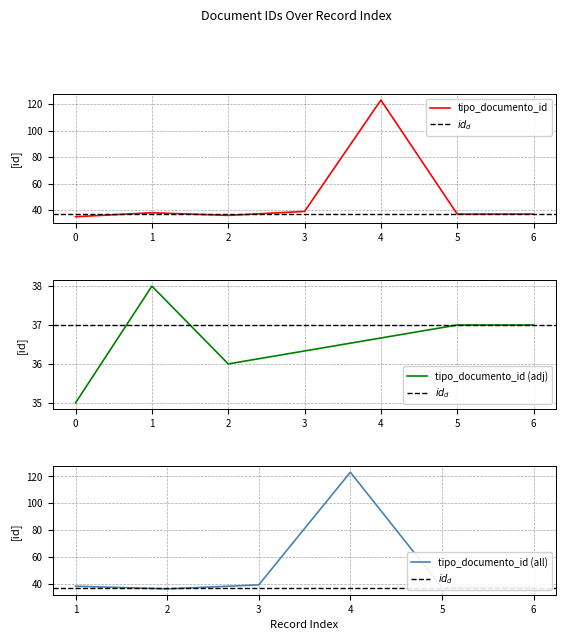

How many points are higher than both their immediate neighbors (excluding endpoints)?

2